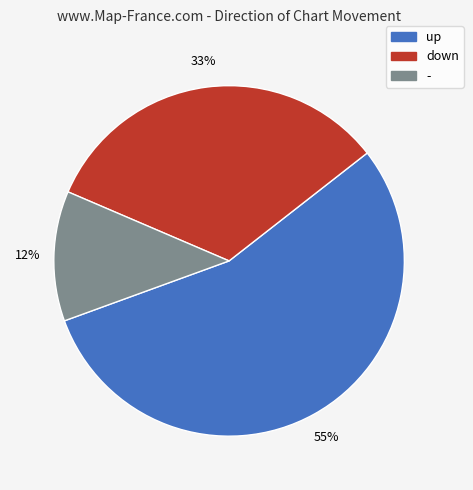

Which has a higher value, down or up?

up